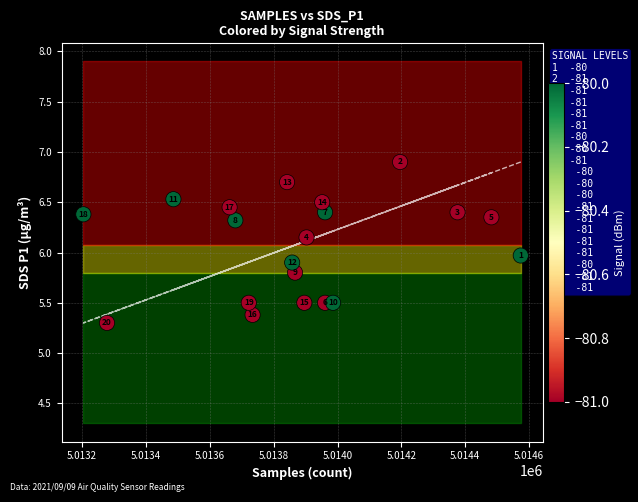

What is the range of Y values (max minus min)?

1.6